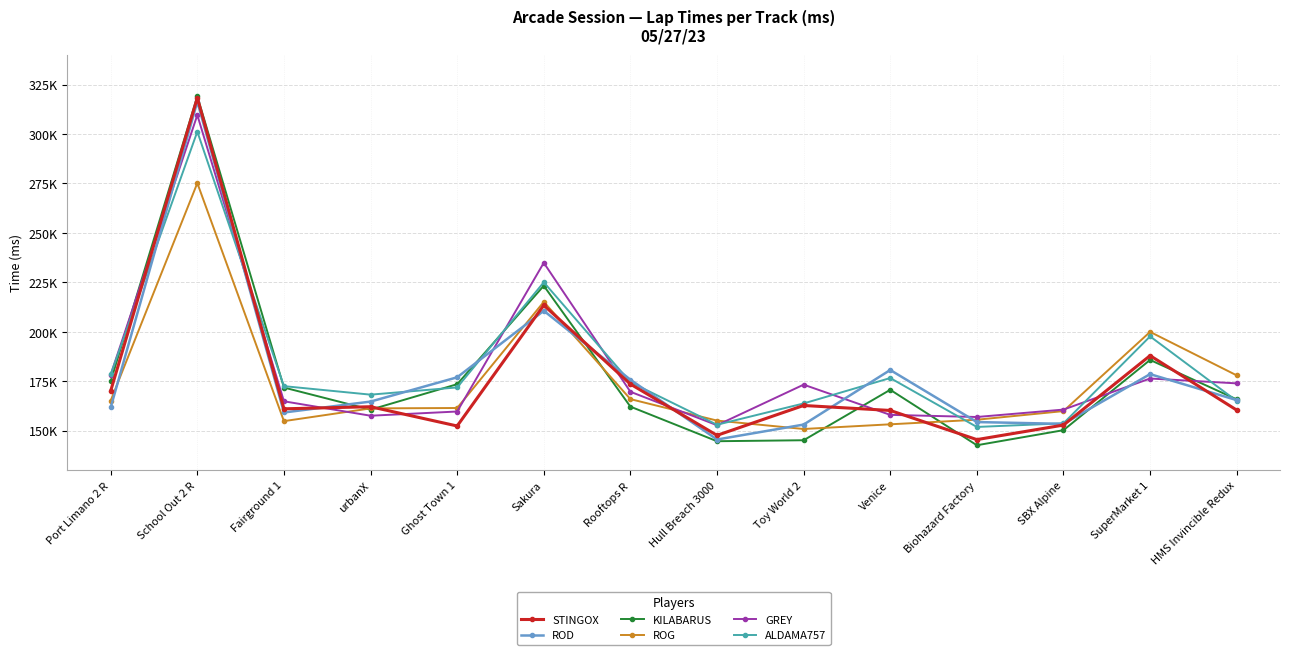

In GREY, how many points are higher than both neighbors (excluding endpoints)?

4